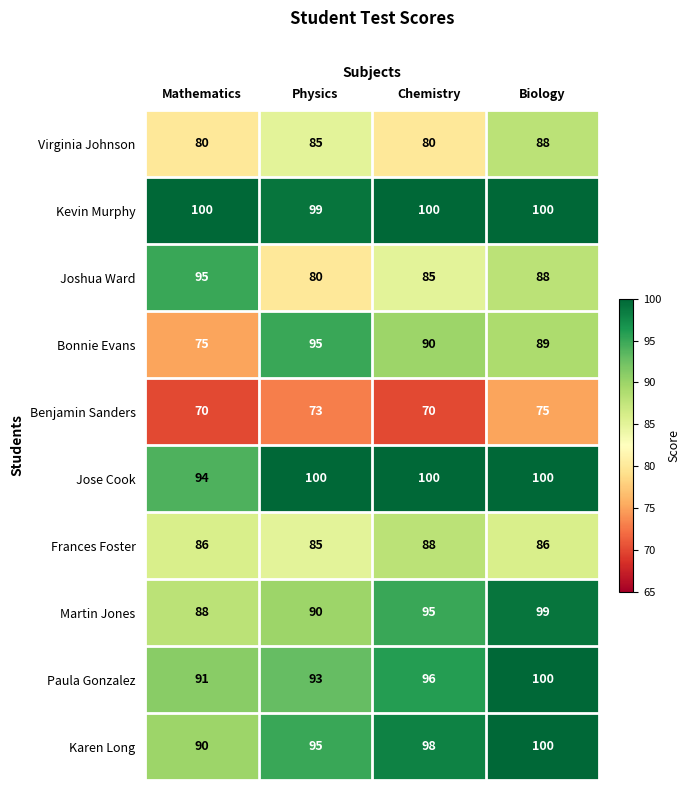

What is the difference between the highest and lowest values at Mathematics?

30